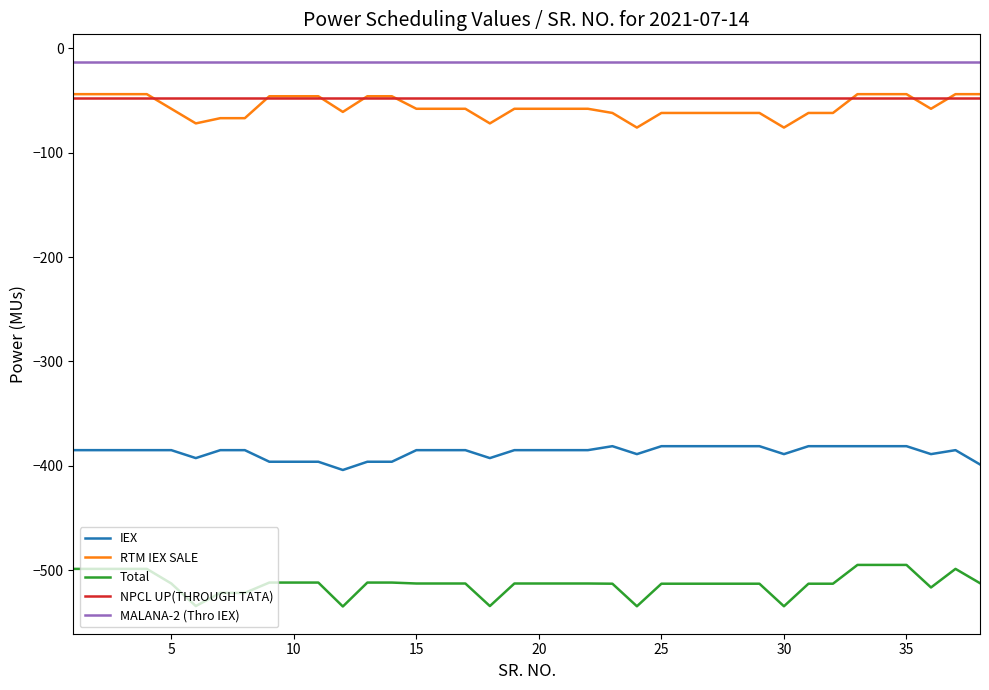

How many lines are shown in the chart?

5